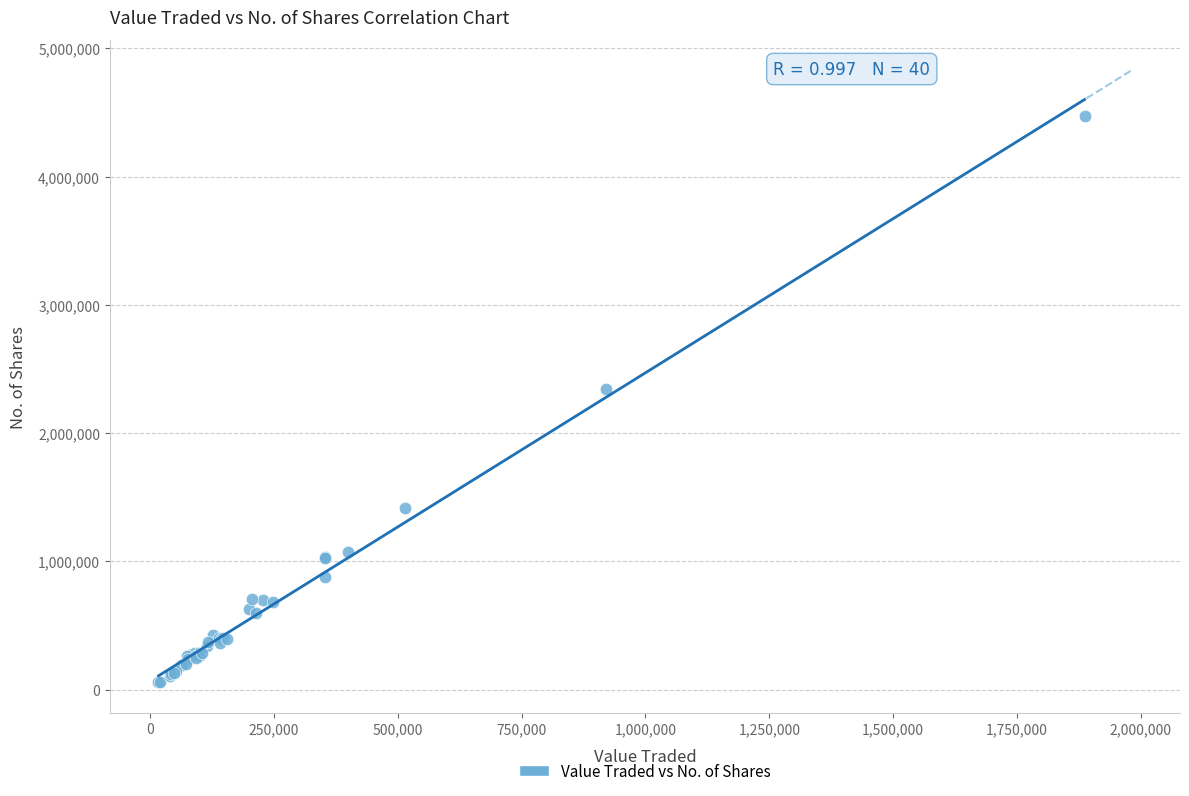

What Y value in the scatter plot is closest to 2266719?

2346626